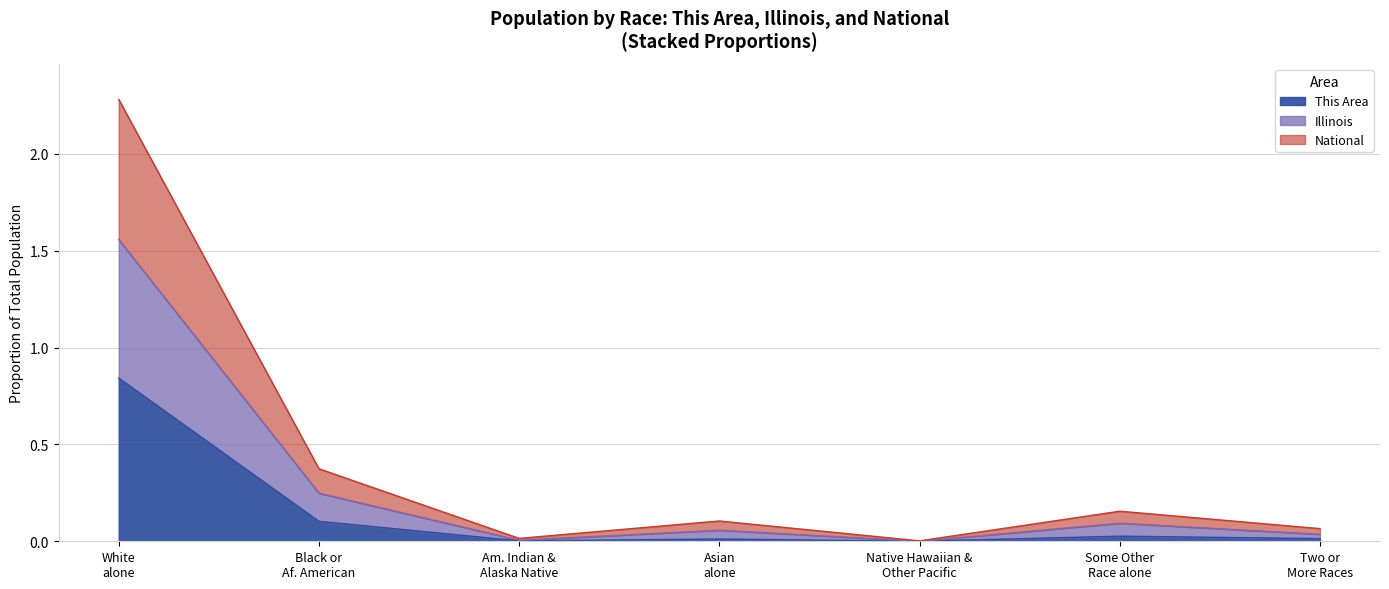

What is the average value of the This Area series?

0.1